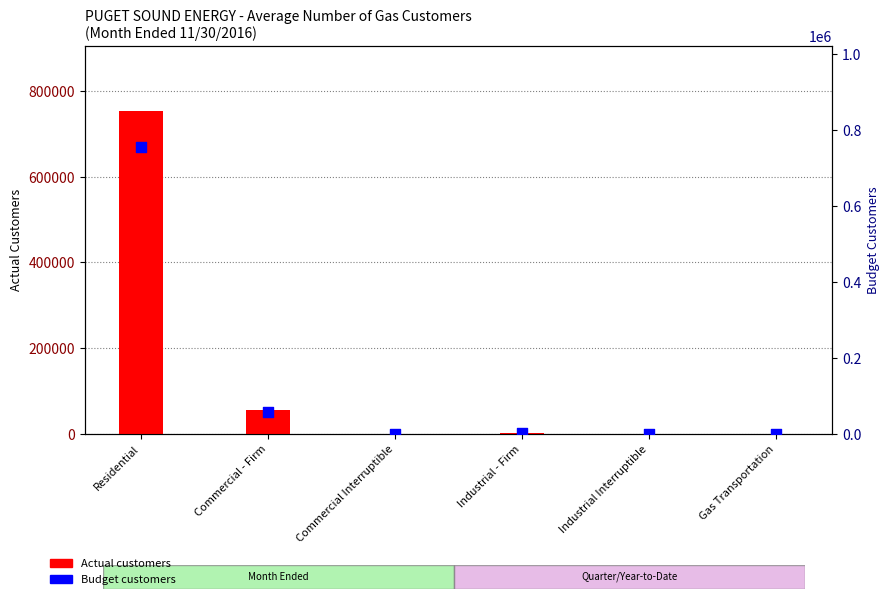

Which series has the largest total across all categories?

Budget